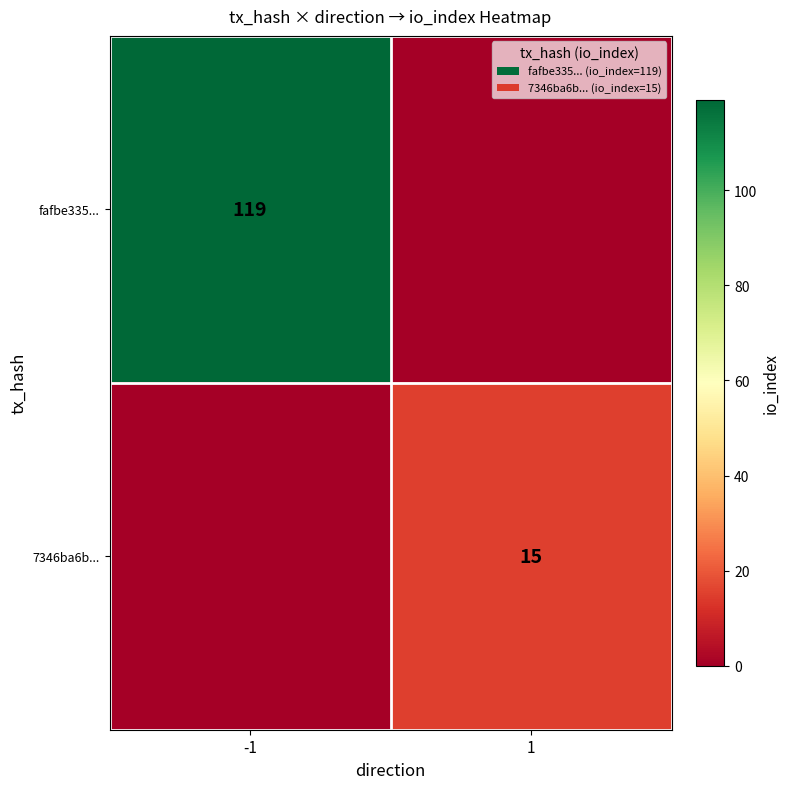

True or false: fafbe335... has a value of 119 at -1.

True